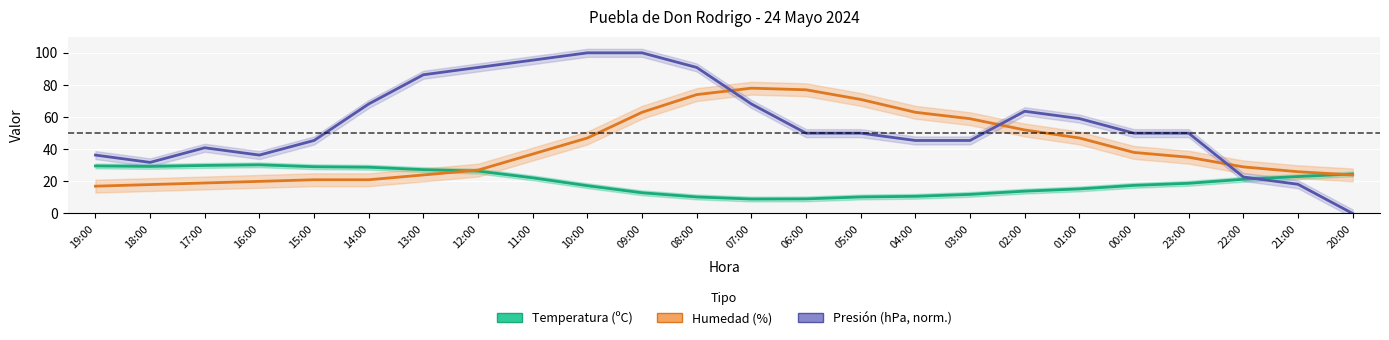

Between 09:00 and 10:00, which is larger?

10:00